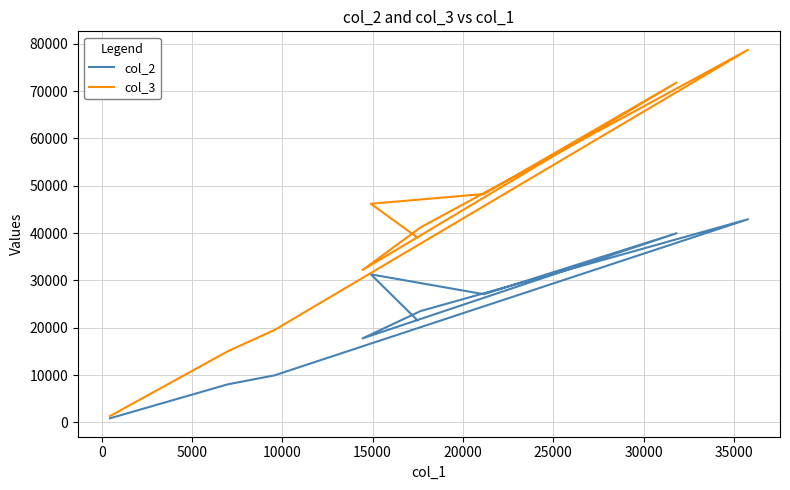

List the series in order of their peak value, lowest first.

col_2, col_3